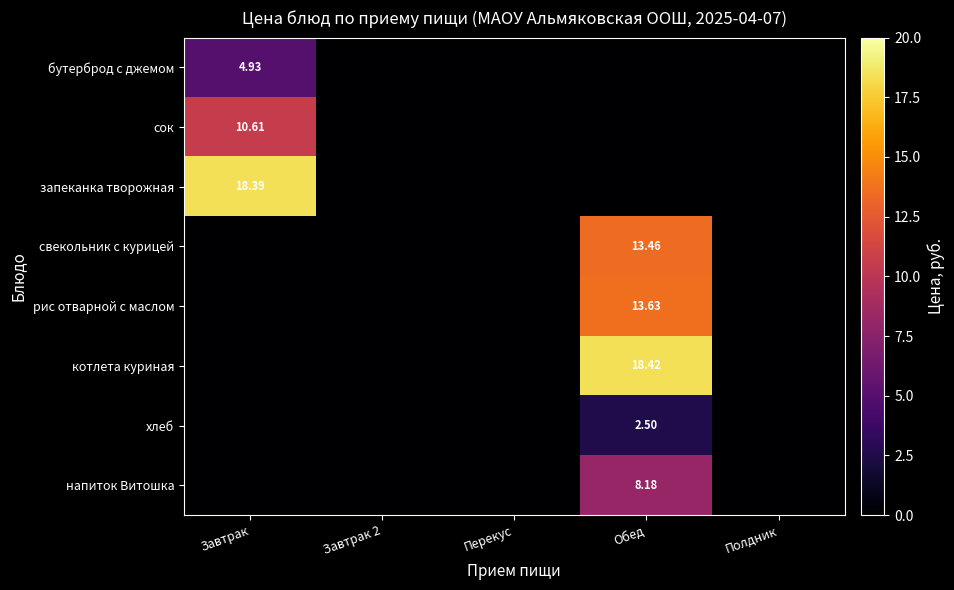

Rank the series at Завтрак from highest to lowest value.

запеканка творожная, сок, бутерброд с джемом, свекольник с курицей, рис отварной с маслом, котлета куриная, хлеб, напиток Витошка